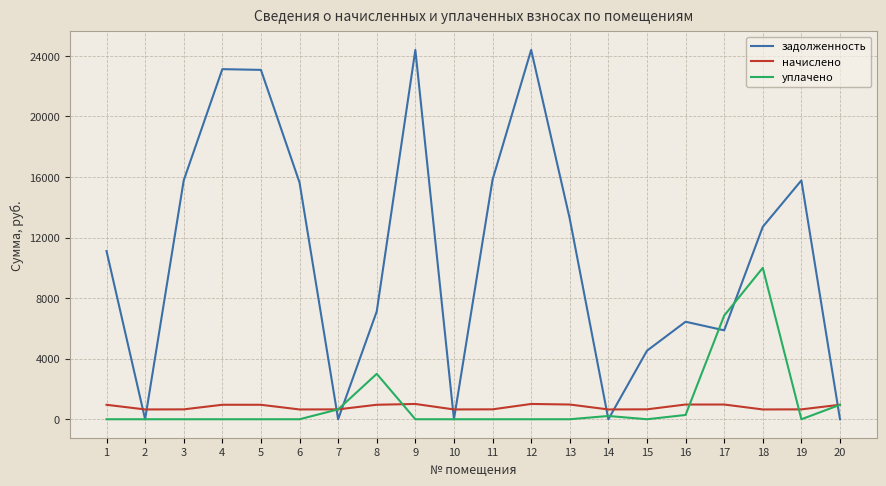

Is this an area chart (filled region under the line)?

No